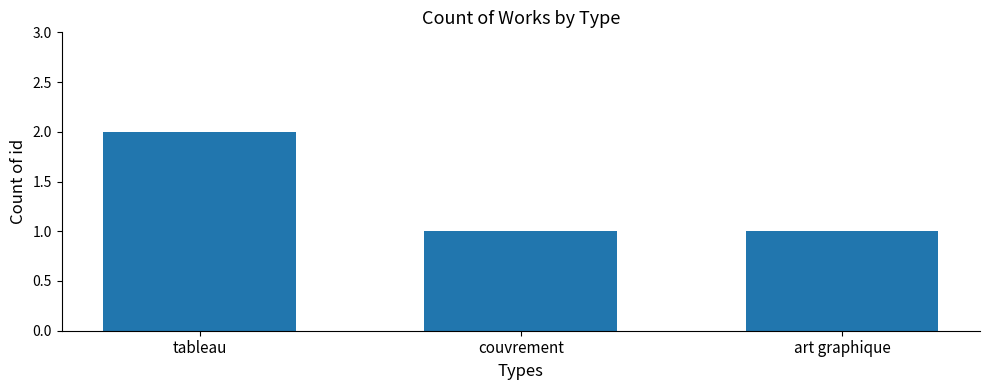

At which category does the chart reach its peak across all series?

tableau